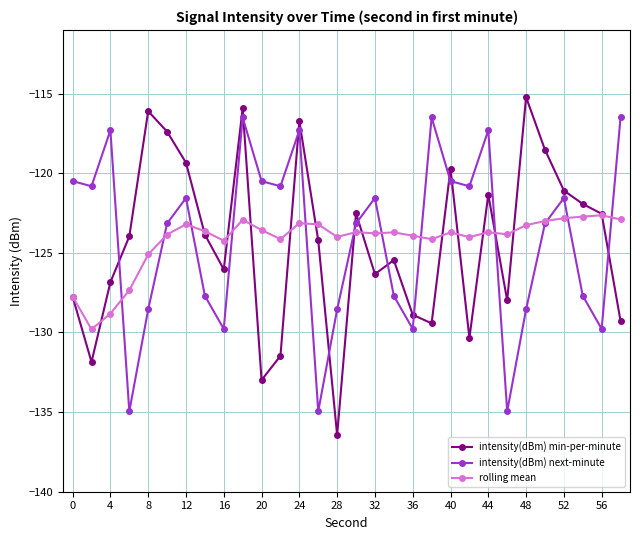

In intensity(dBm) min-per-minute, how many points are higher than both neighbors (excluding endpoints)?

8